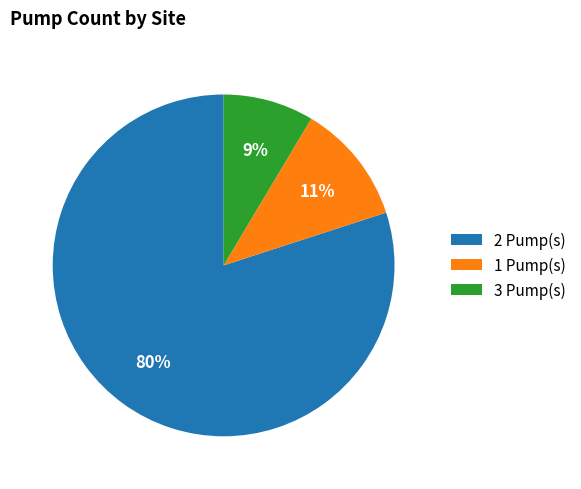

Combined, do 2 Pump(s) and 3 Pump(s) account for over 50%?

Yes